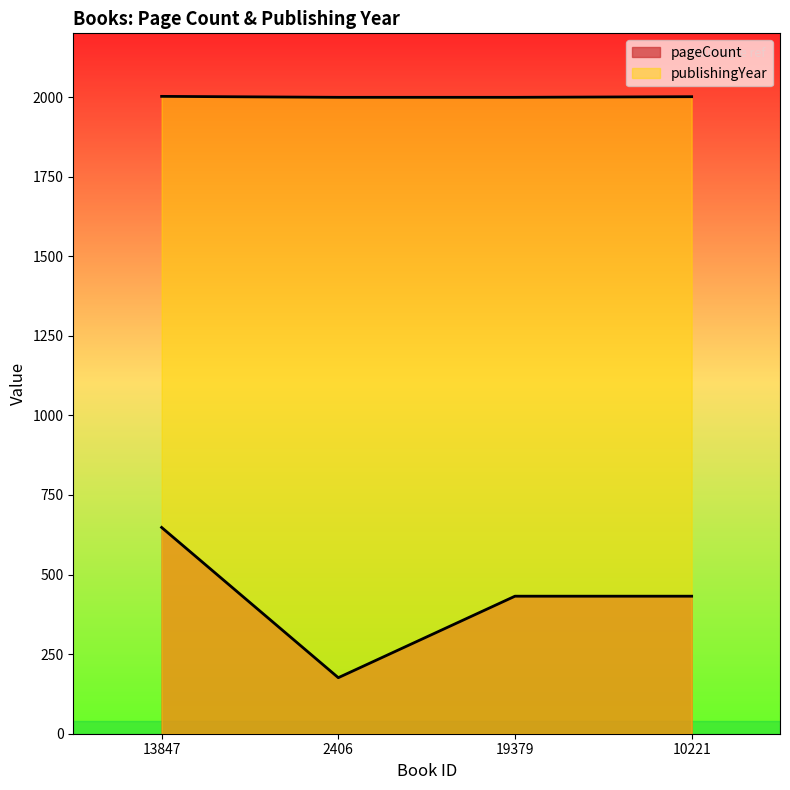

What is the label of the 1st point from the right?

10221